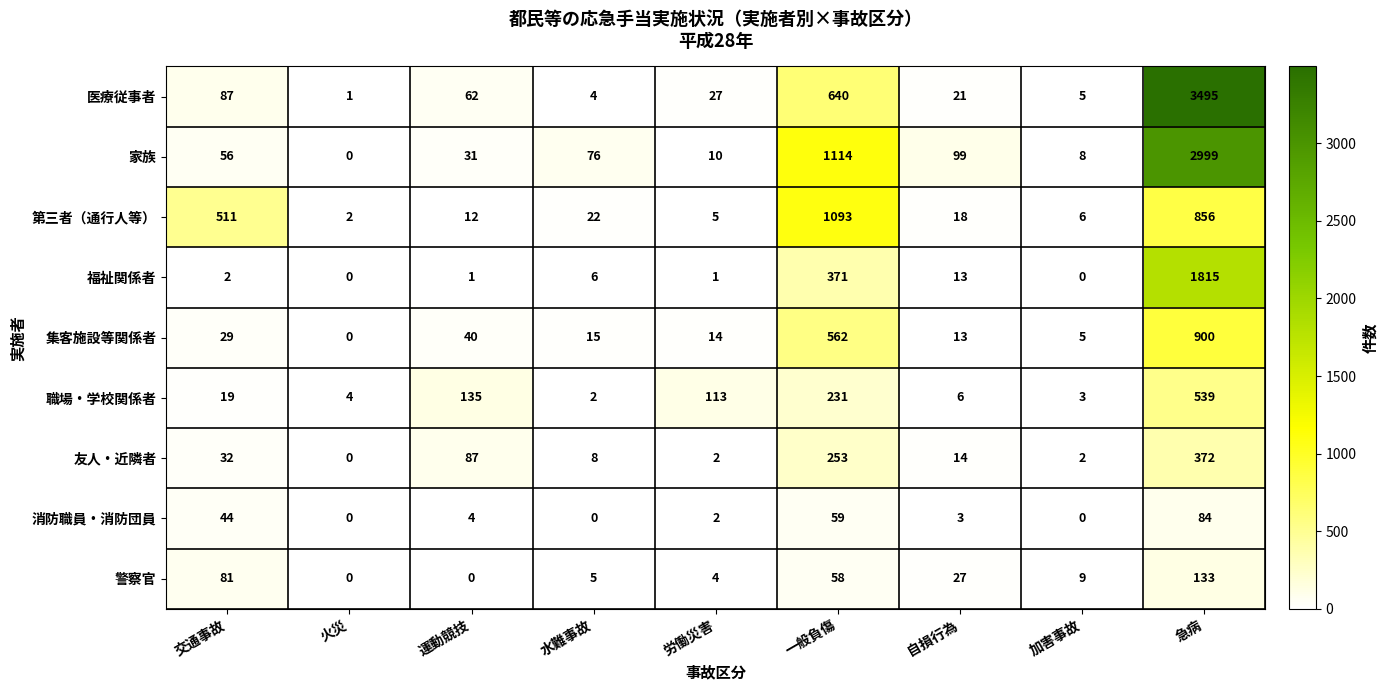

Which series has the largest range (max minus min)?

医療従事者